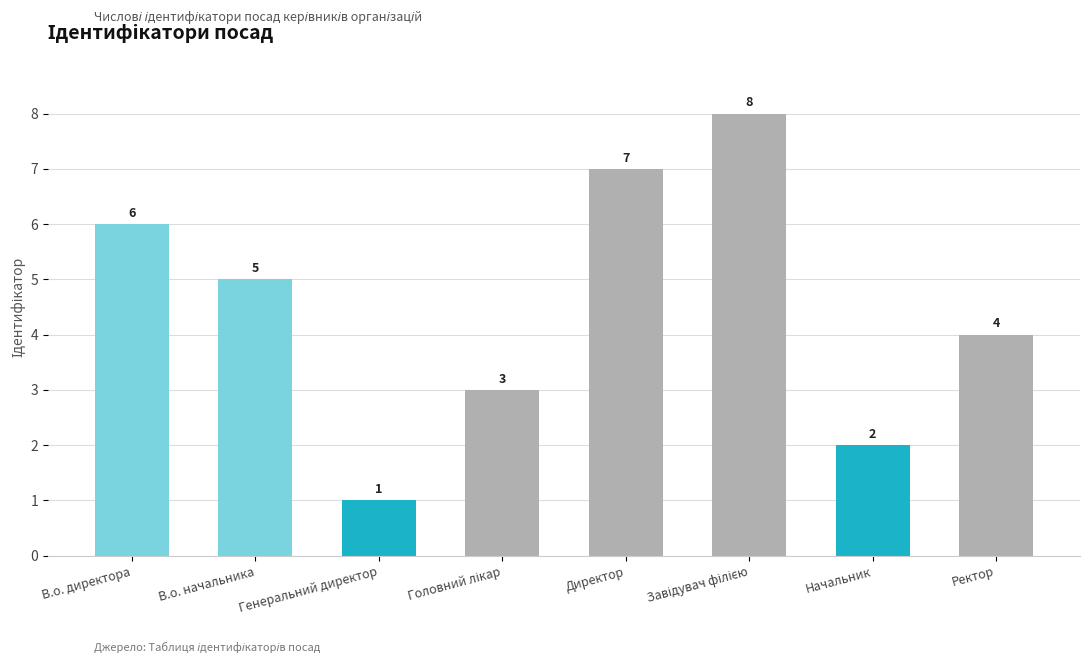

What is the value of the 7th bar from the left?

2